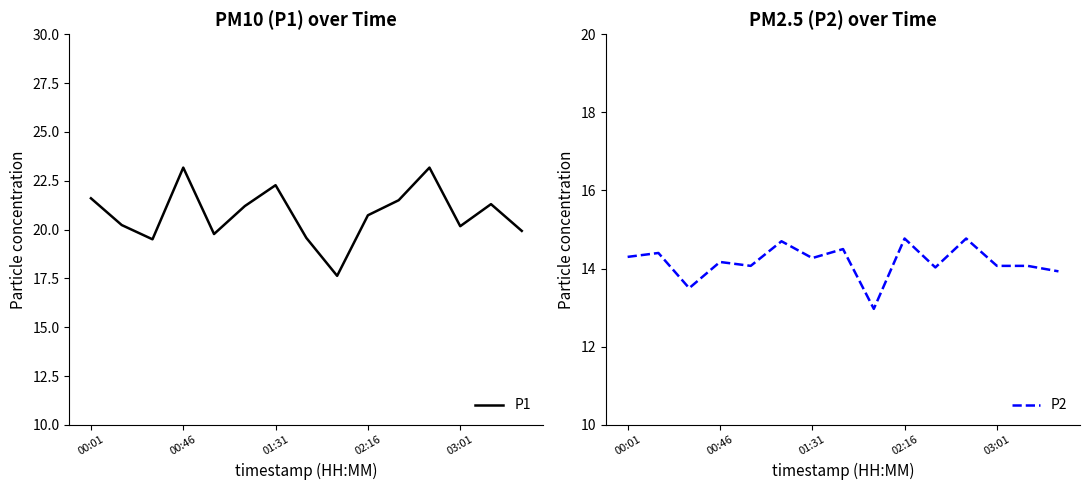

True or false: P2 and P1 cross at least once.

False